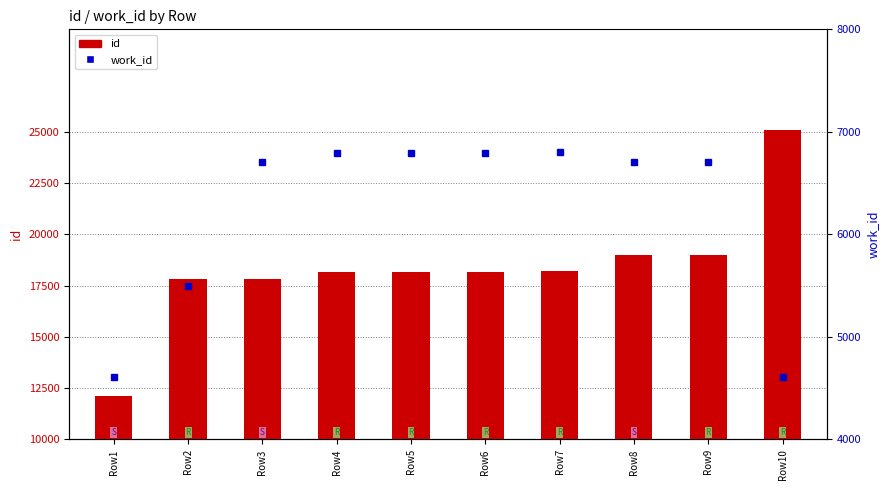

Are the bars horizontal?

No